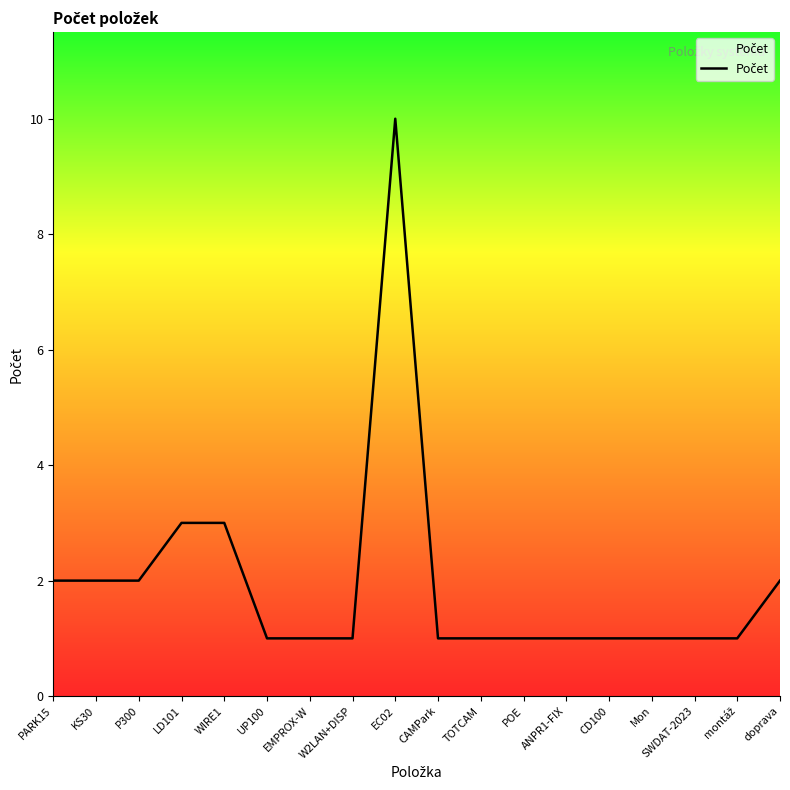

Approximately how many times larger is the value at SWDAT-2023 compared to doprava?

0.5